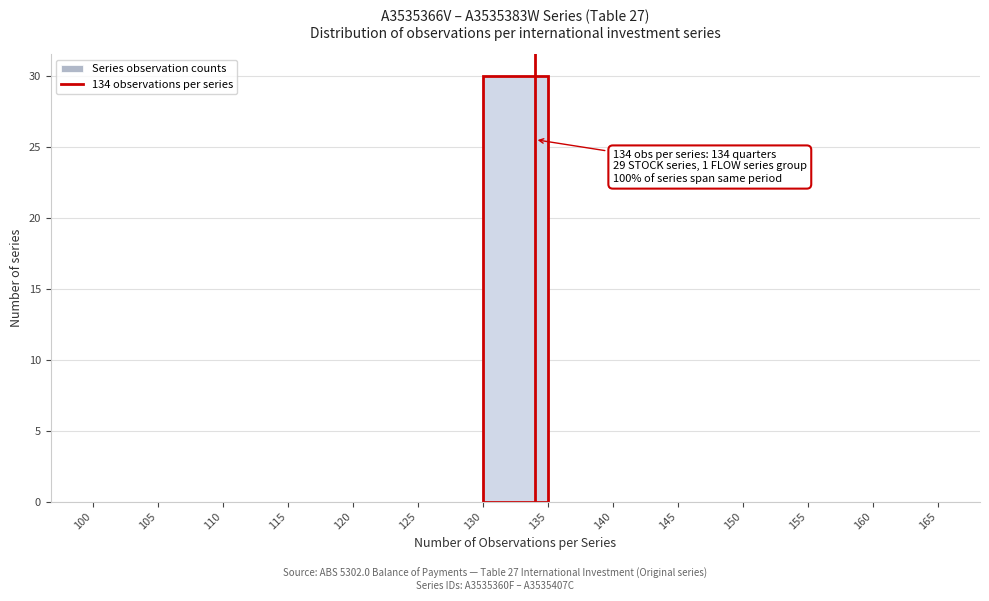

Over which range of the x-axis is the bar tallest?

130 to 135